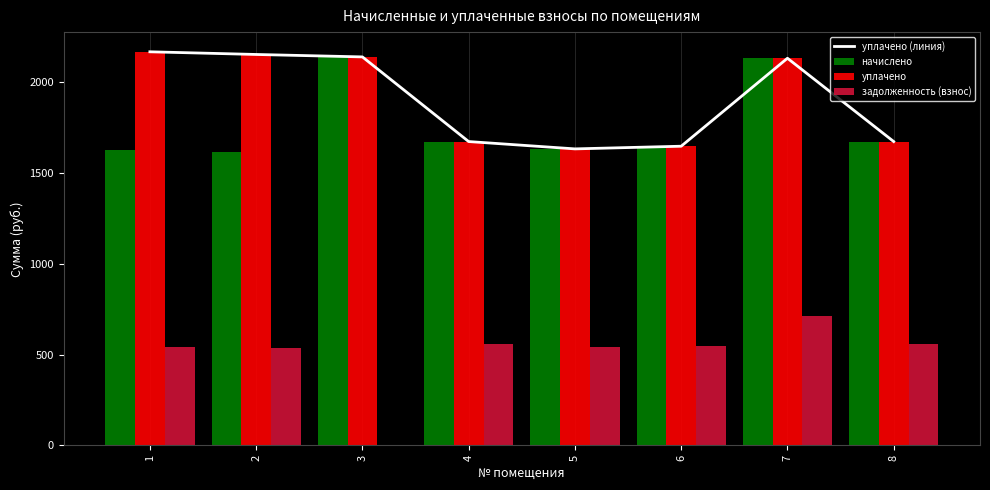

Does the chart contain any negative values?

No